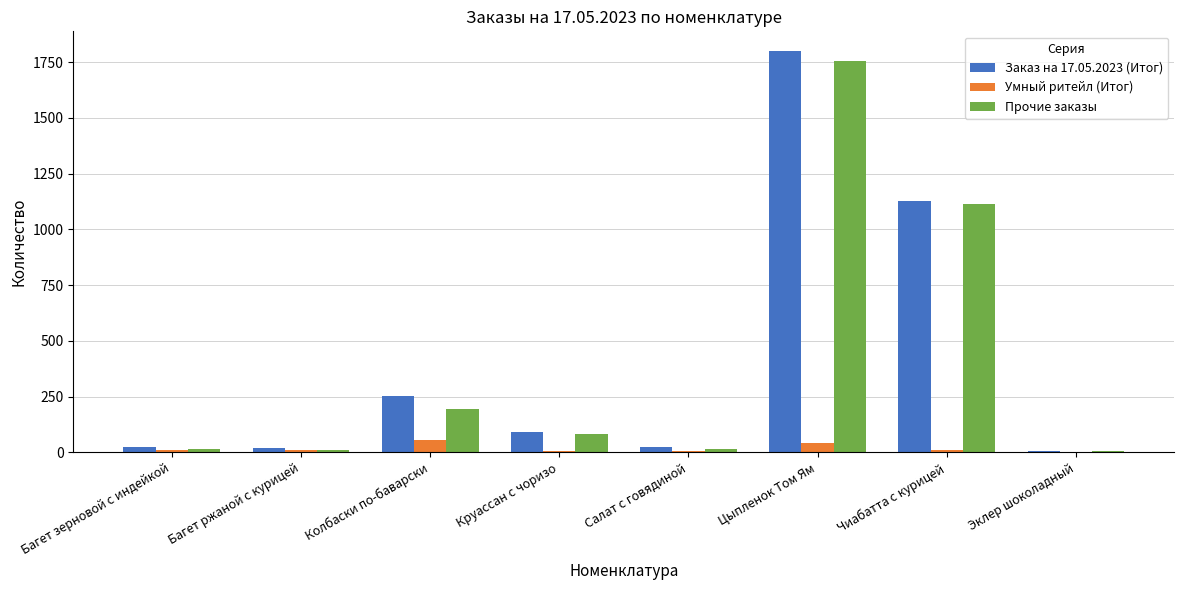

What is the spread (max minus min) of values at Цыпленок Том Ям?

1754